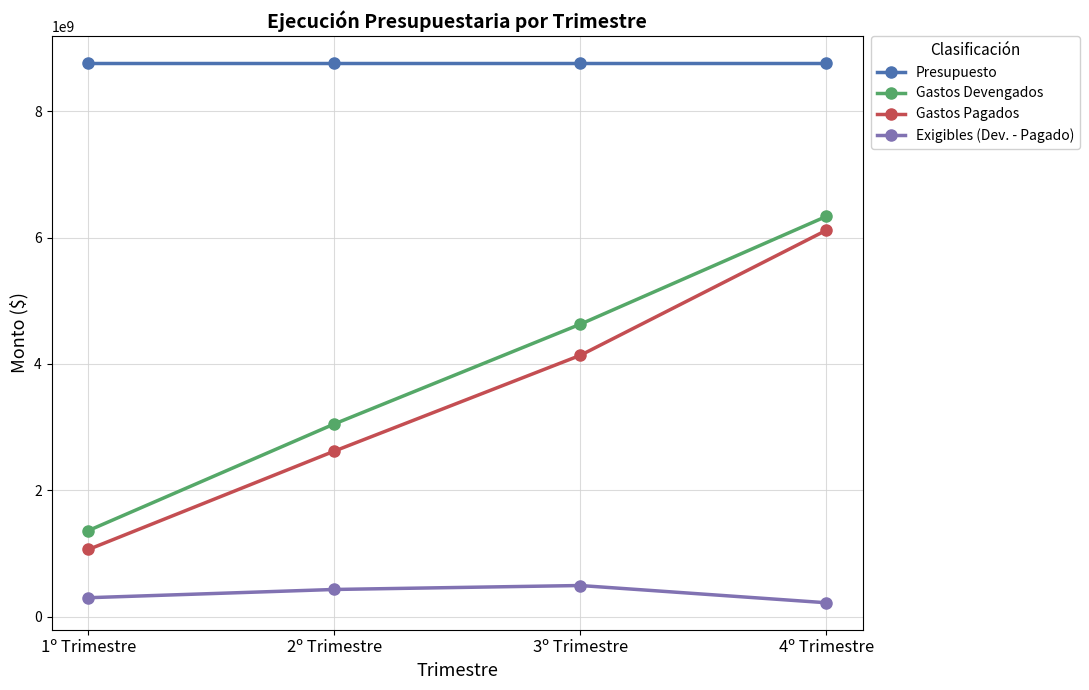

What is the difference between the maximum and minimum values in the Exigibles (Dev. - Pagado) series?

272711092.7